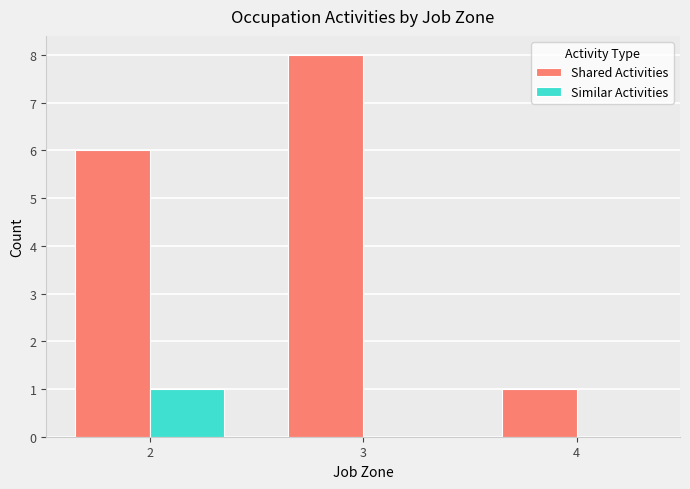

Is it true that Shared Activities equals 6 at 2?

True